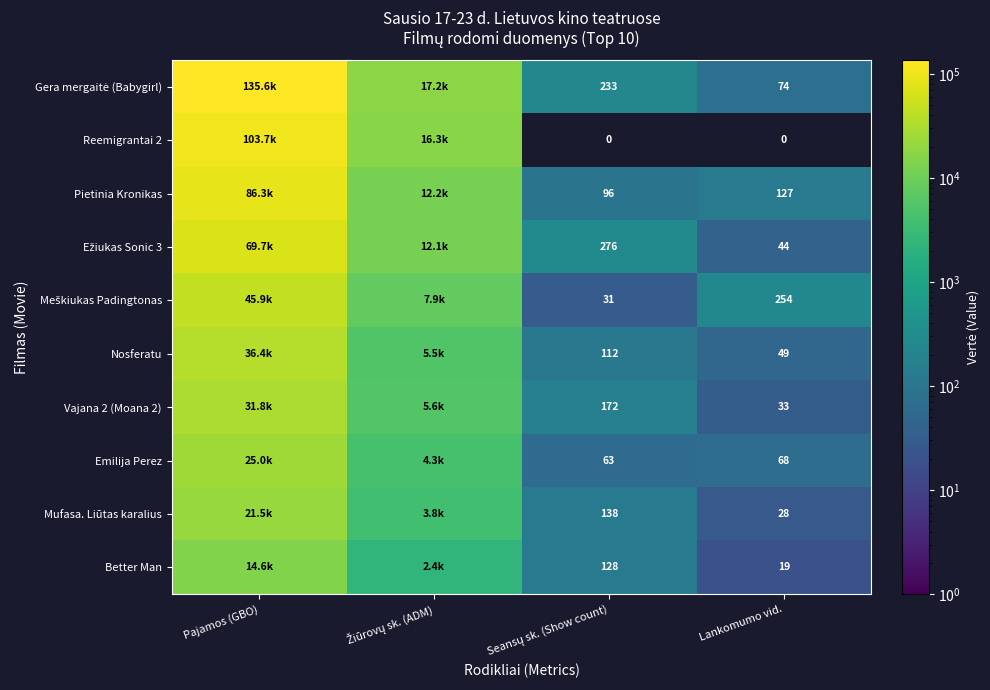

True or false: Better Man has a value of 14604.1 at Pajamos (GBO).

True